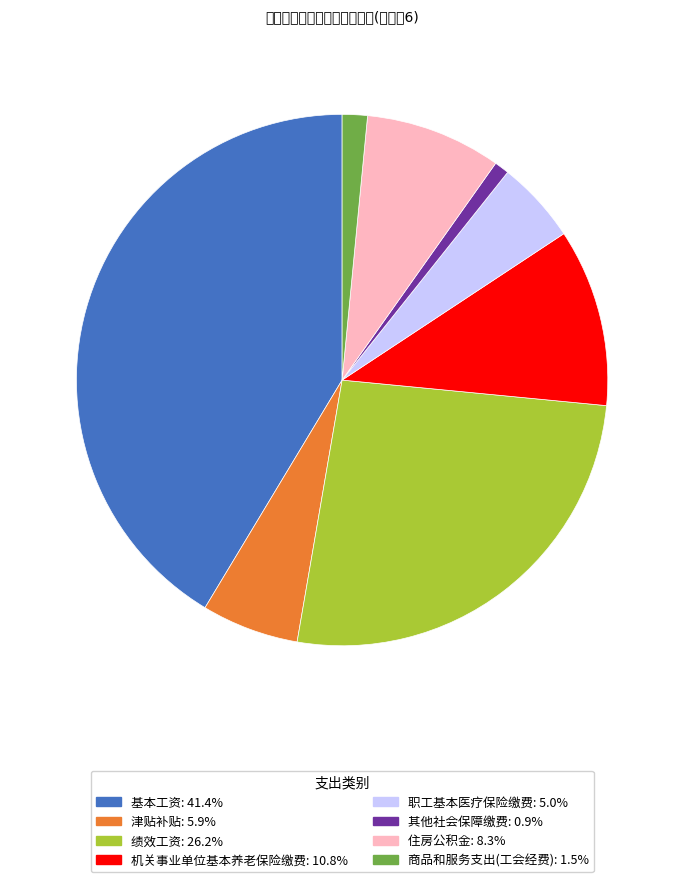

What percentage is NOT represented by 住房公积金?

91.7%